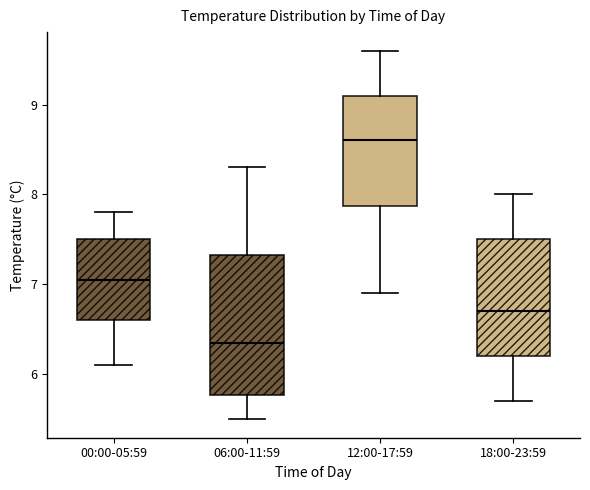

Comparing the boxes themselves (not the whiskers), which one is the tallest?

06:00-11:59